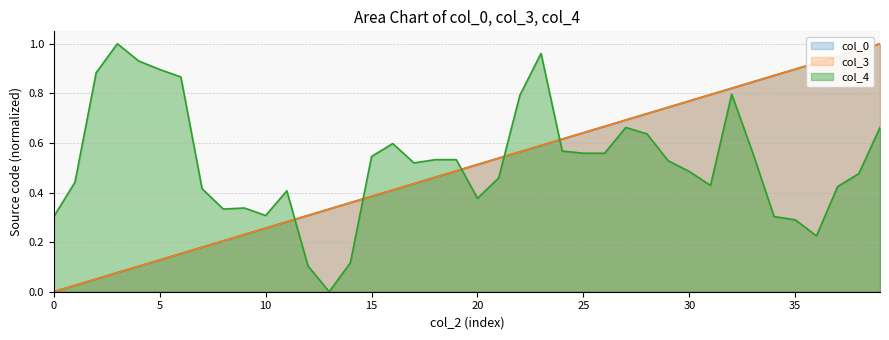

What value does the col_0 series have at 22?

0.6